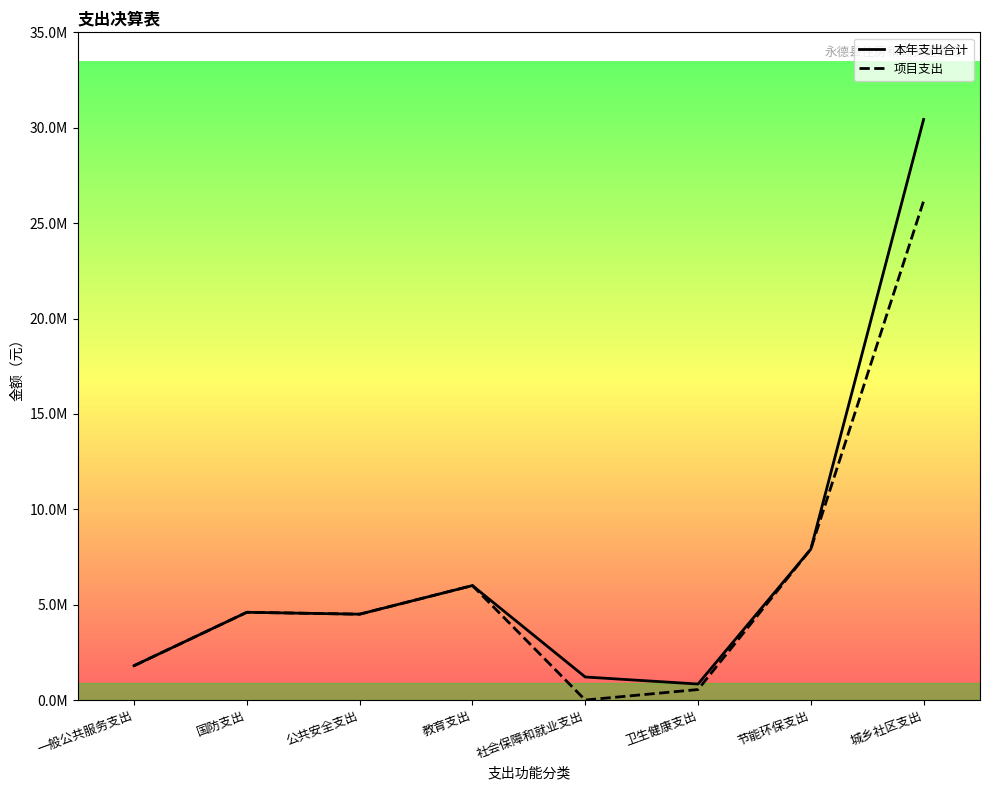

Is the value of 项目支出 at 节能环保支出 greater than the value of 本年支出合计 at 卫生健康支出?

Yes